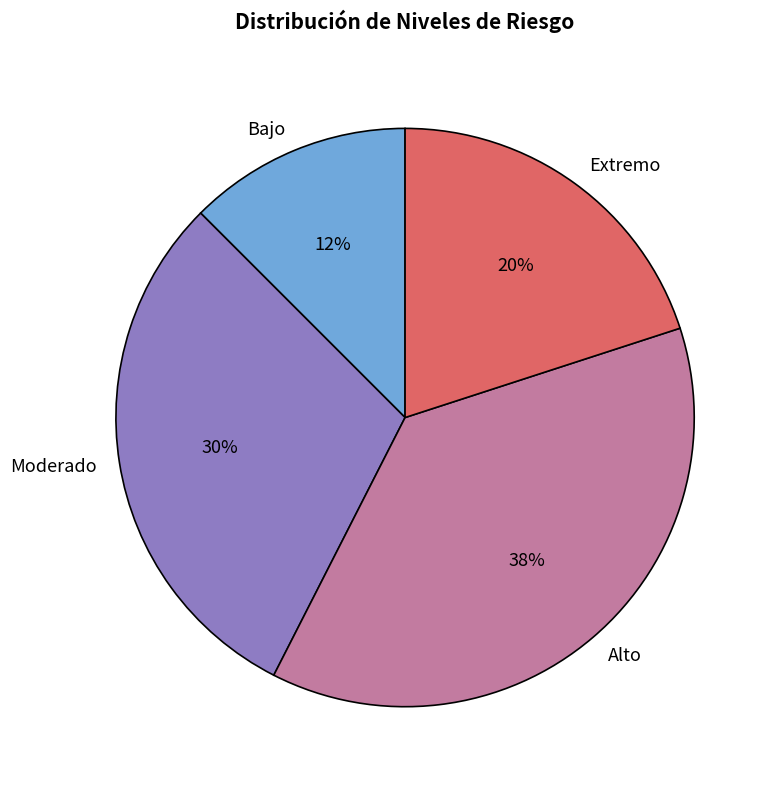

Is it true that Extremo is 26% of the pie?

False